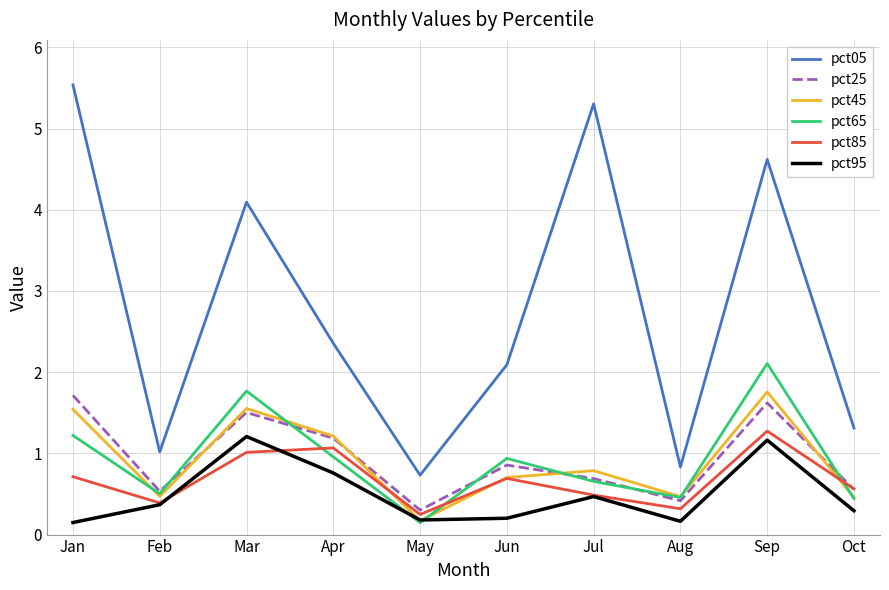

What is the difference between the highest and lowest values at Mar?

3.1